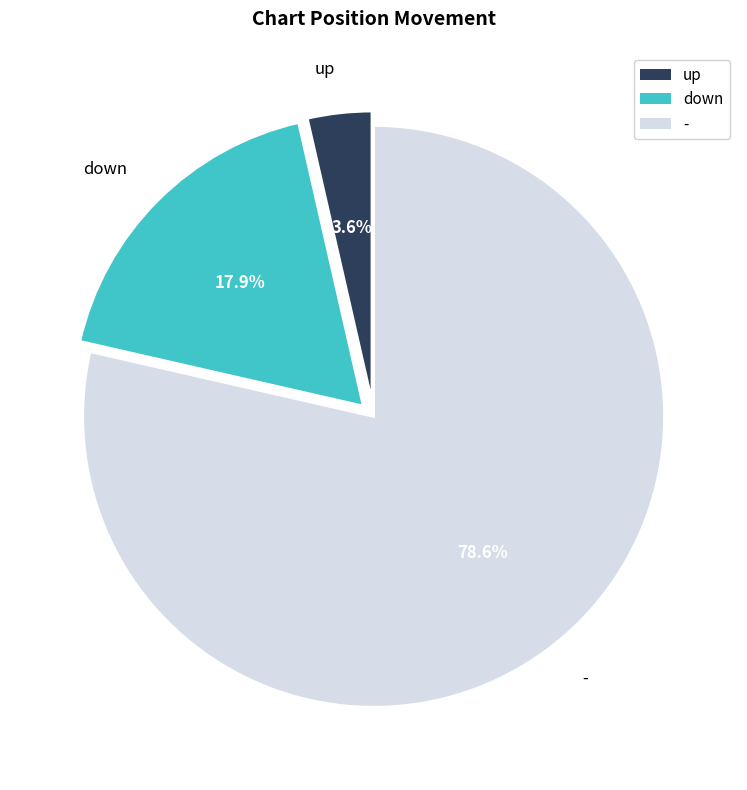

To the nearest percent, what is the difference between the largest and smallest slice percentages?

75%